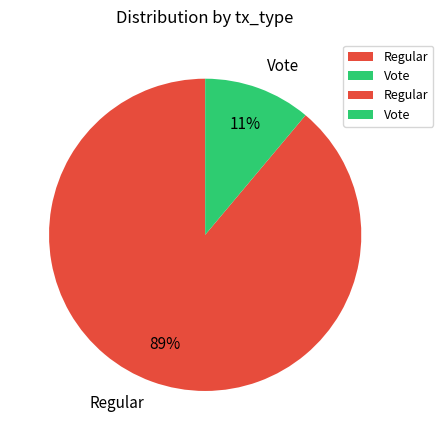

Which has a higher value, Vote or Regular?

Regular